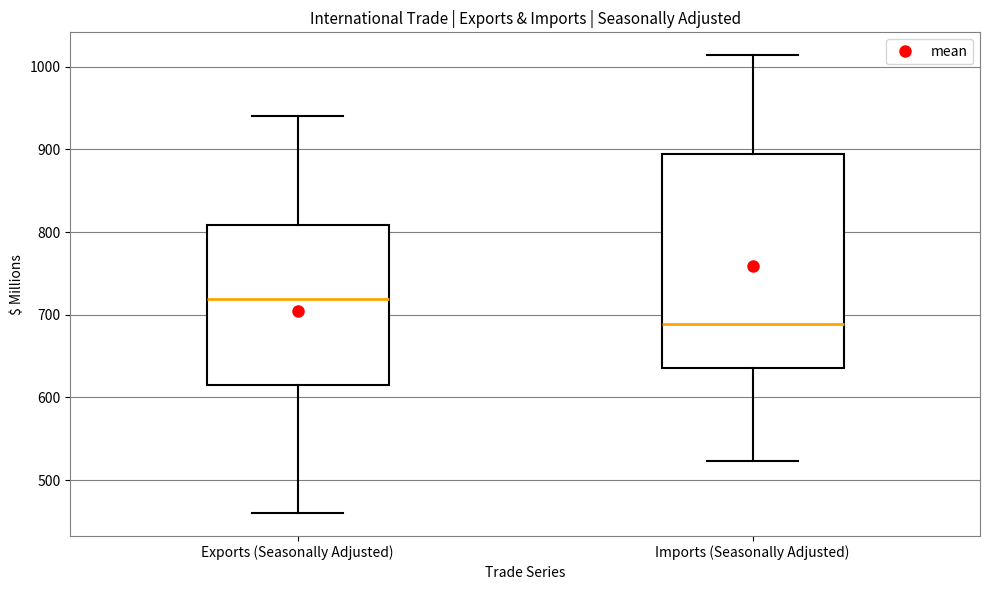

Which box has the highest median line?

Exports (Seasonally Adjusted)